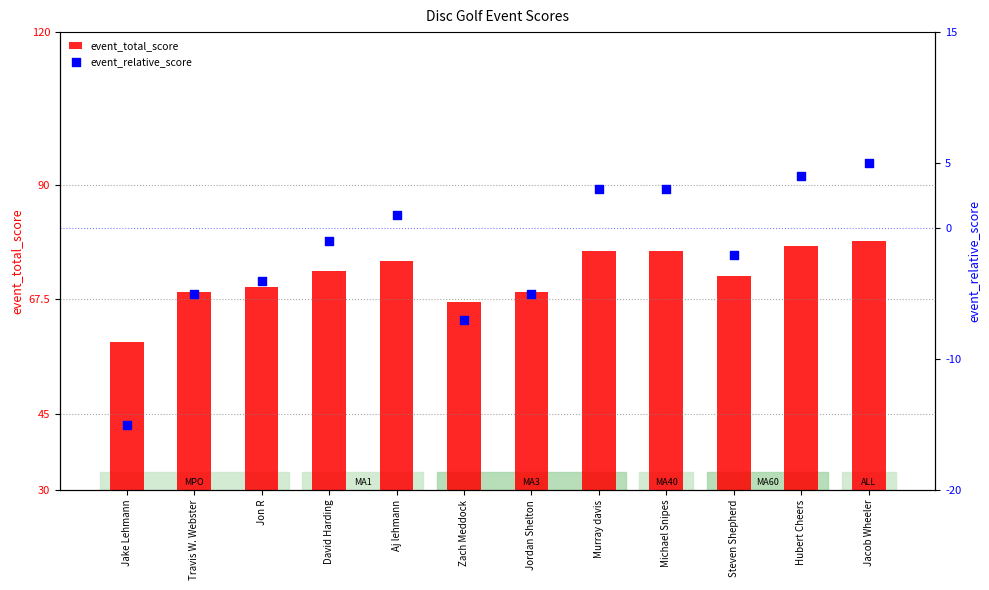

What is the total value across all series at Zach Meddock?

60